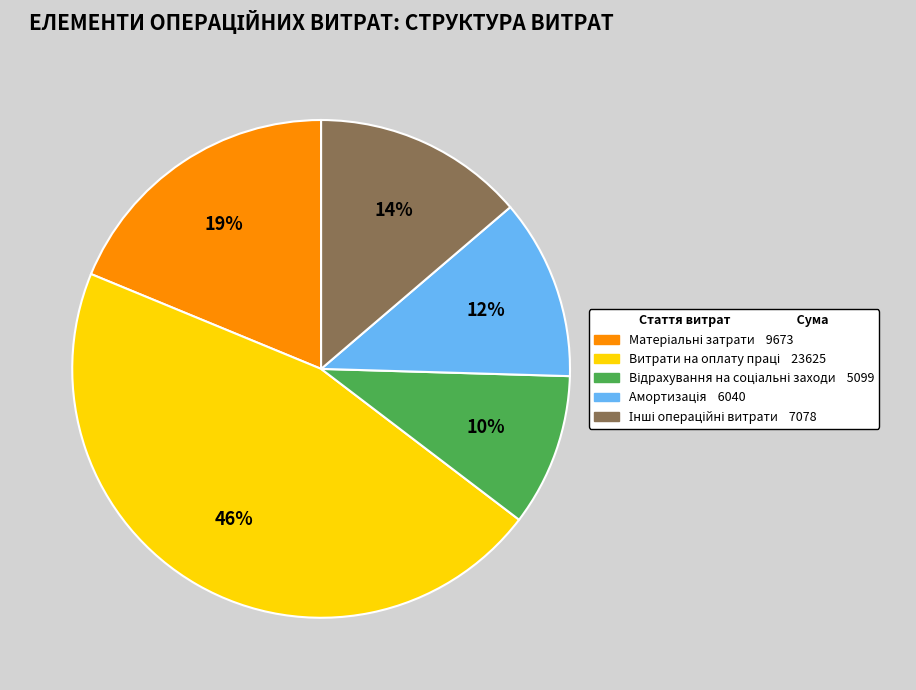

Count the number of slices in the pie.

5